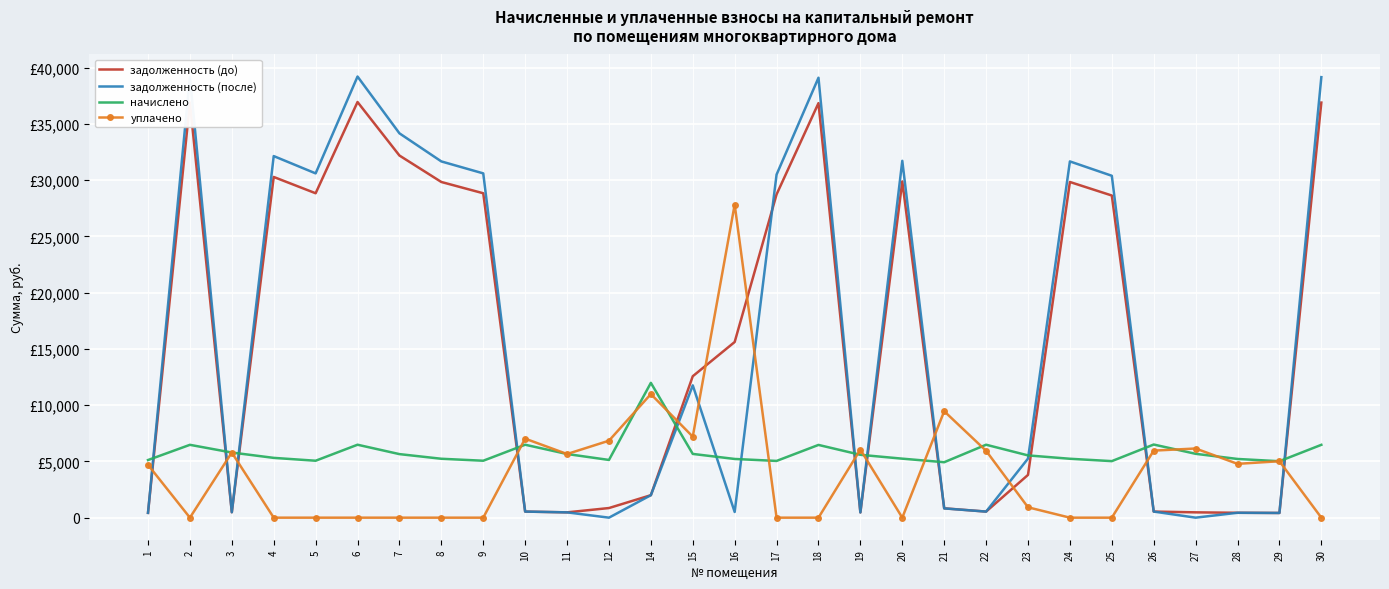

What are all the series names shown in the legend?

задолженность (до), задолженность (после), начислено, уплачено